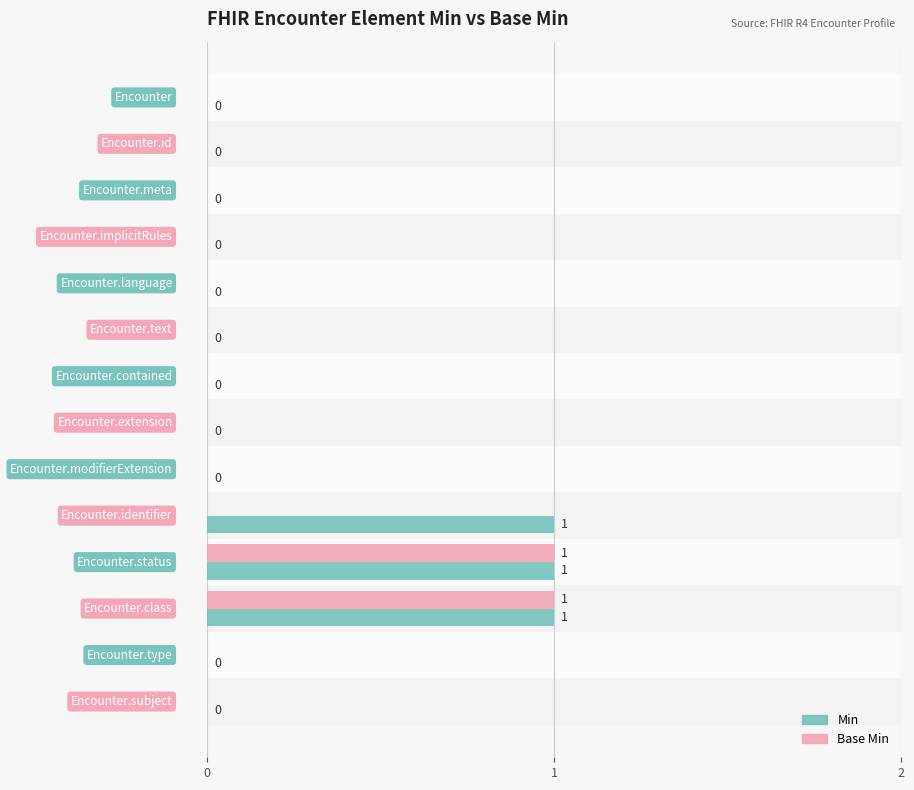

Which series has the largest total across all categories?

Min